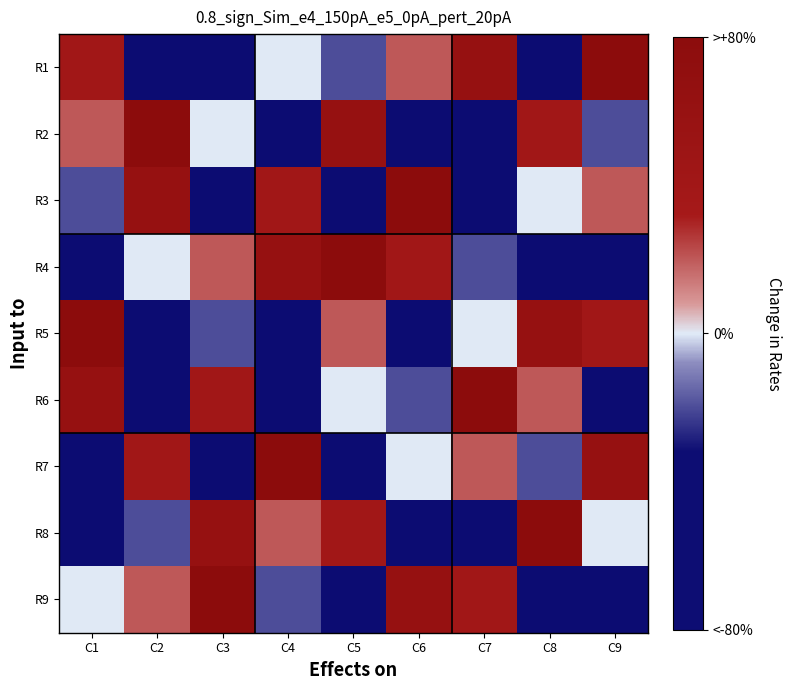

What is the difference between the highest and lowest values at C7?

8